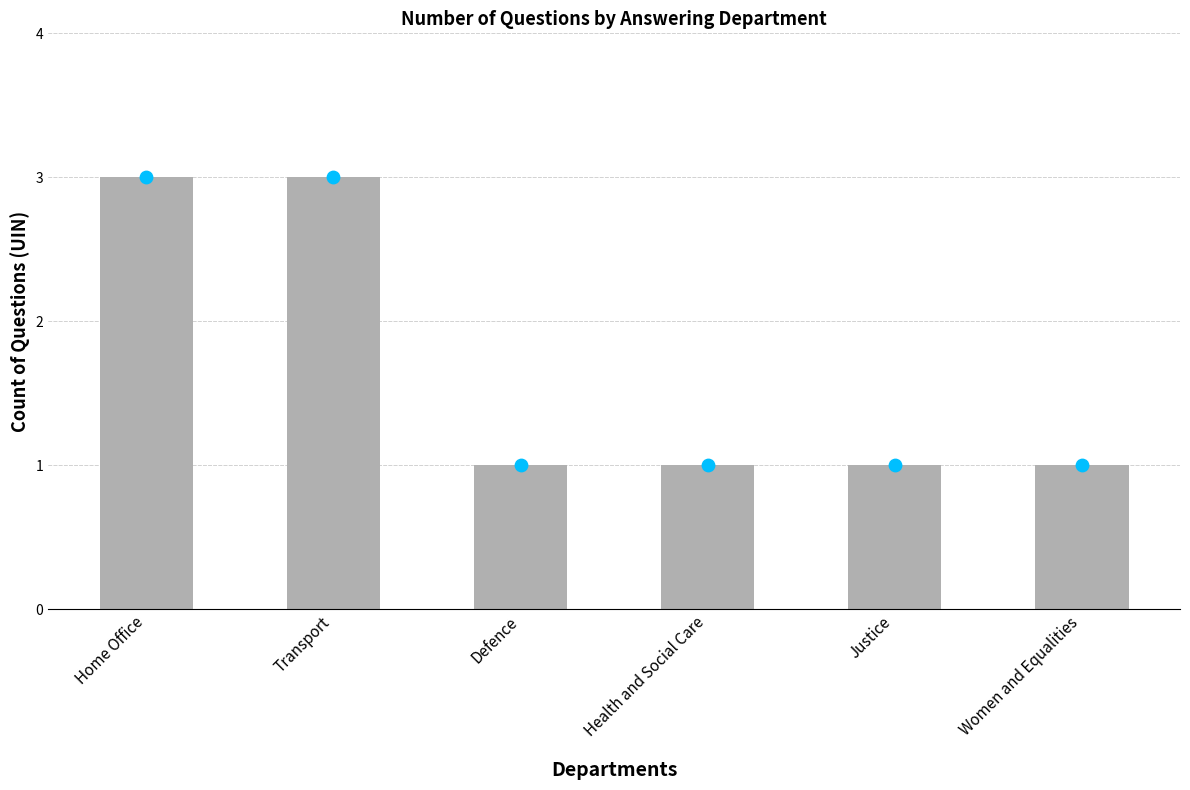

What are all the series names shown in the legend?

question_count, question_count_dot